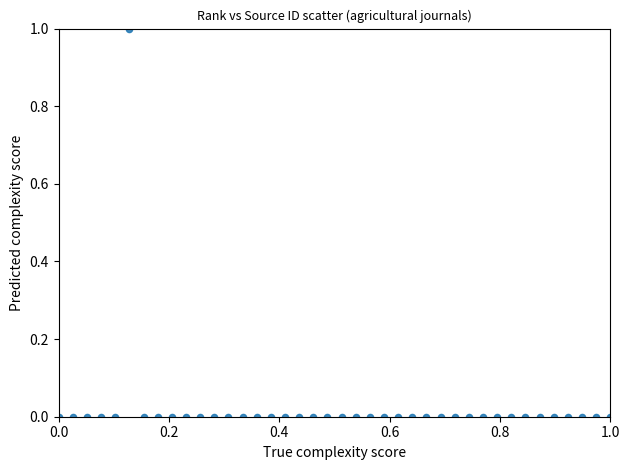

What is the range of X values (max minus min)?

1.0